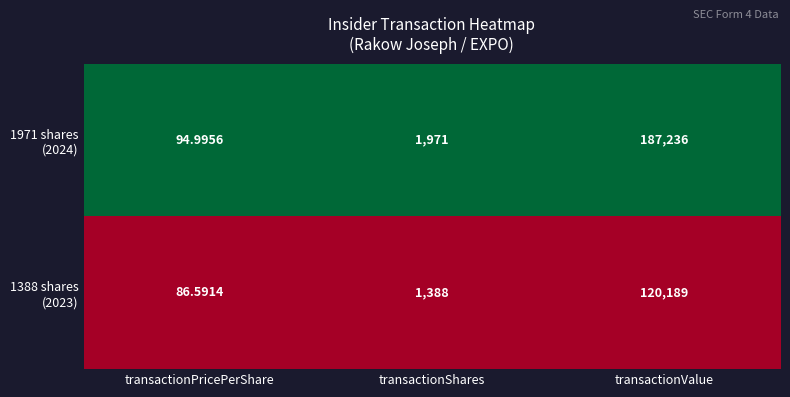

At which category is the sum across all series the highest?

transactionValue